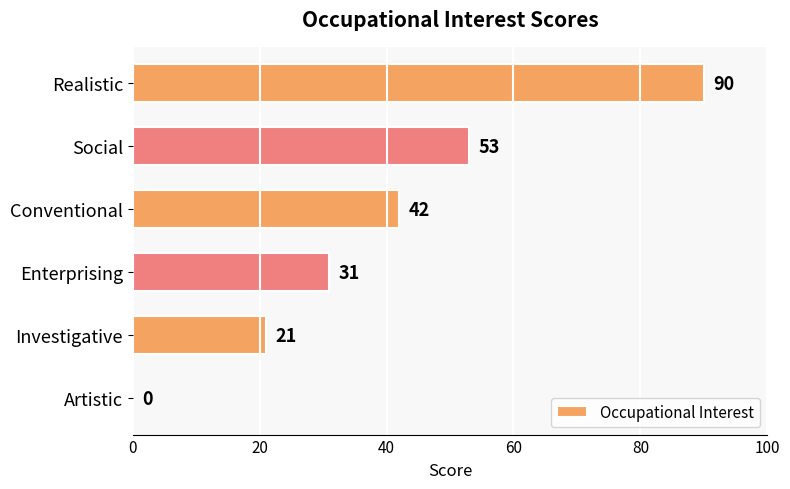

What is the maximum value shown in the chart?

90